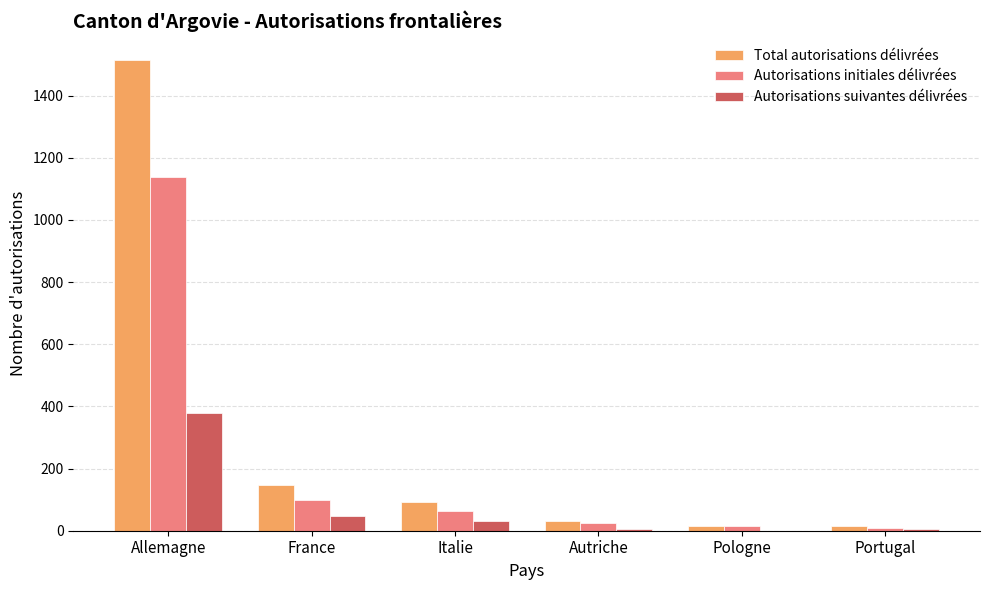

Is it true that Autorisations suivantes délivrées equals 517 at Allemagne?

False